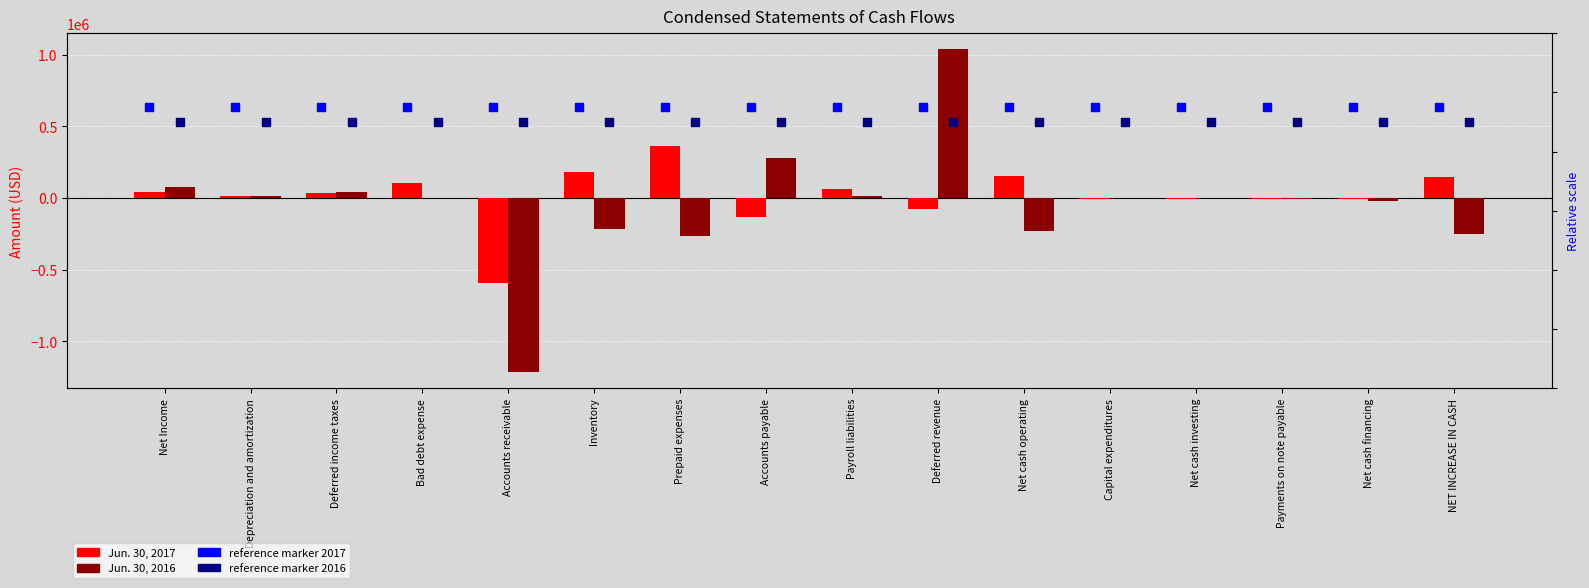

Which series has the widest spread of Y values?

Jun. 30, 2016